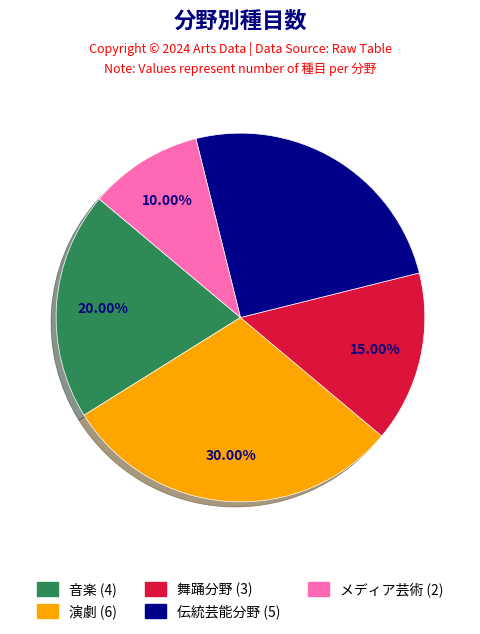

To the nearest percent, what is the difference between the largest and smallest slice percentages?

20%